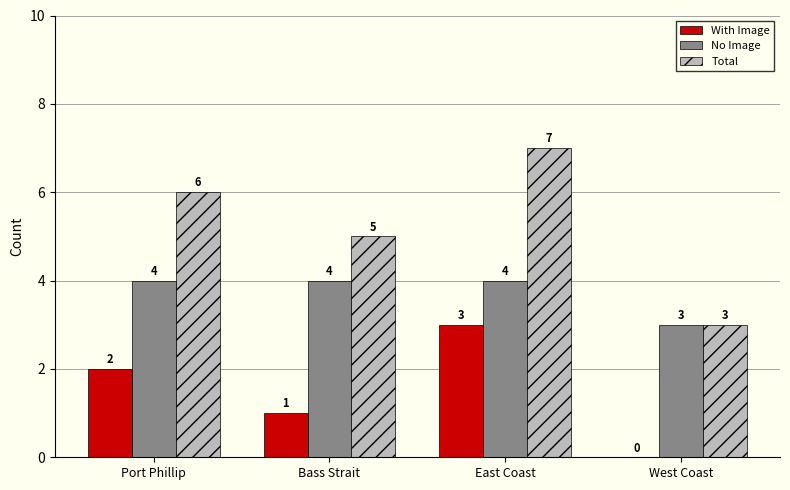

What is the total value across all series at Bass Strait?

10